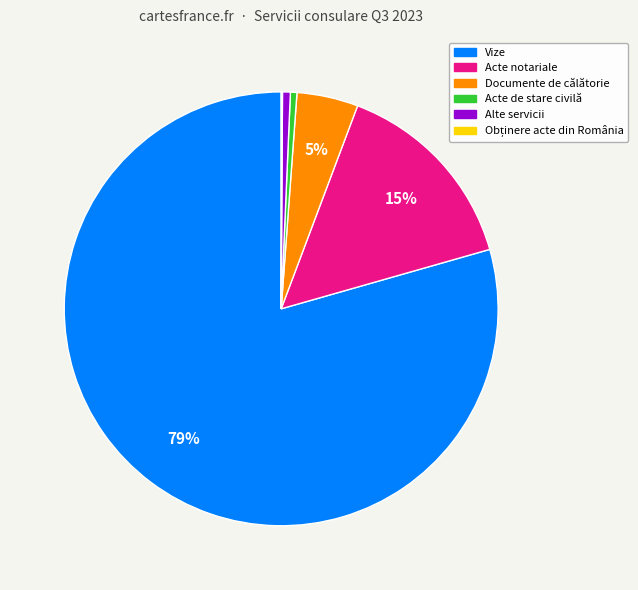

To the nearest percent, what is the average slice percentage?

17%